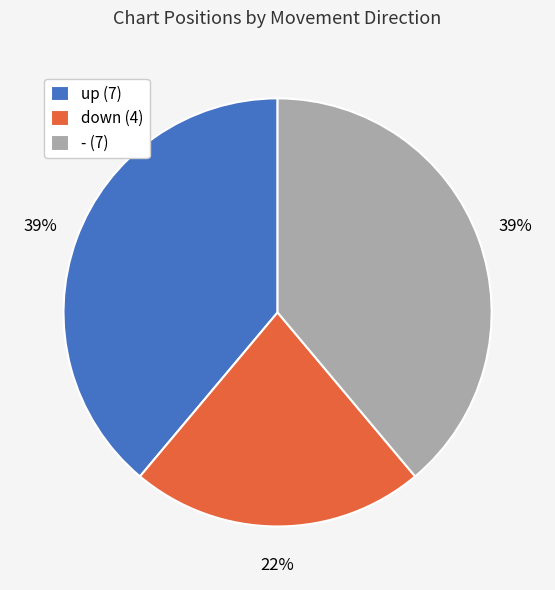

Do - (7) and up (7) together represent more than half of the pie?

Yes